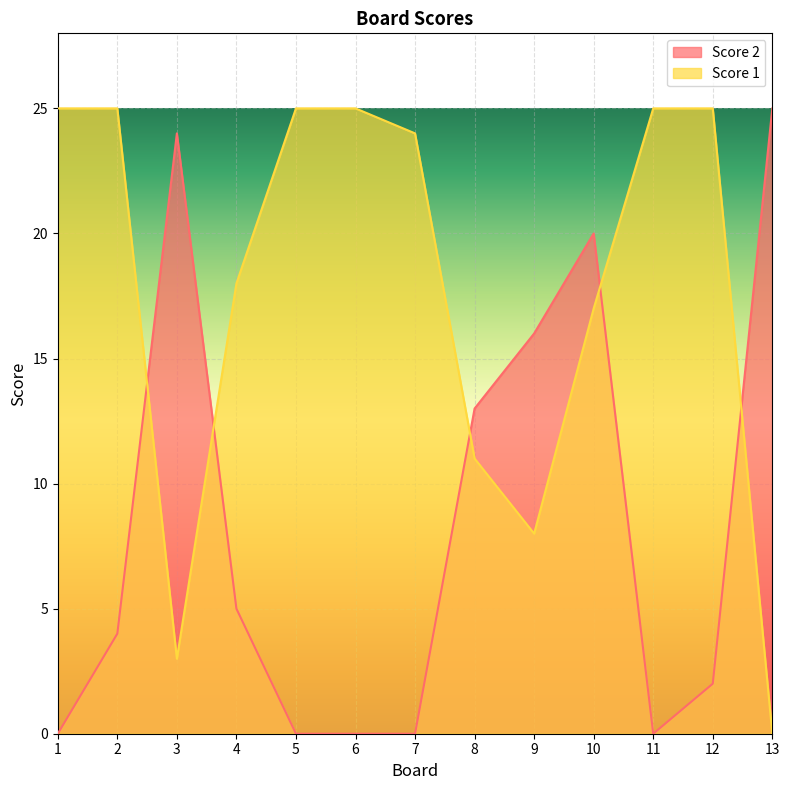

What is the value of the Score 1 point at the 8th from the left?

11